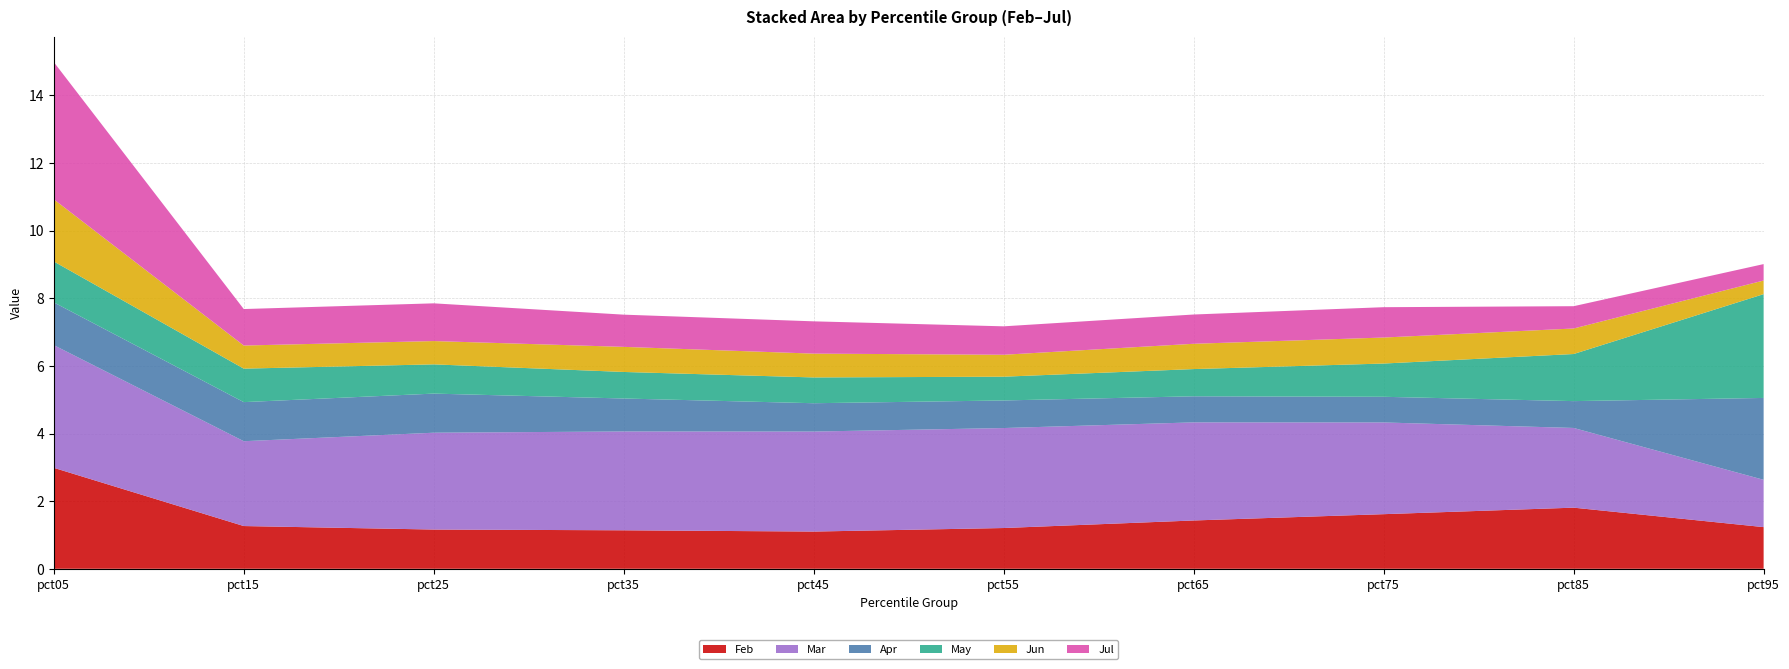

Reading left to right, what are all the values shown in this chart?

Feb: 3.0	1.3	1.2	1.1	1.1	1.2	1.4	1.6	1.8	1.2
Mar: 3.6	2.5	2.9	2.9	3.0	3.0	2.9	2.7	2.4	1.4
Apr: 1.3	1.2	1.2	1.0	0.8	0.8	0.8	0.8	0.8	2.4
May: 1.2	1.0	0.9	0.8	0.8	0.7	0.8	1.0	1.4	3.1
Jun: 1.8	0.7	0.7	0.7	0.7	0.6	0.7	0.8	0.8	0.4
Jul: 4.1	1.1	1.1	1.0	1.0	0.8	0.9	0.9	0.7	0.5